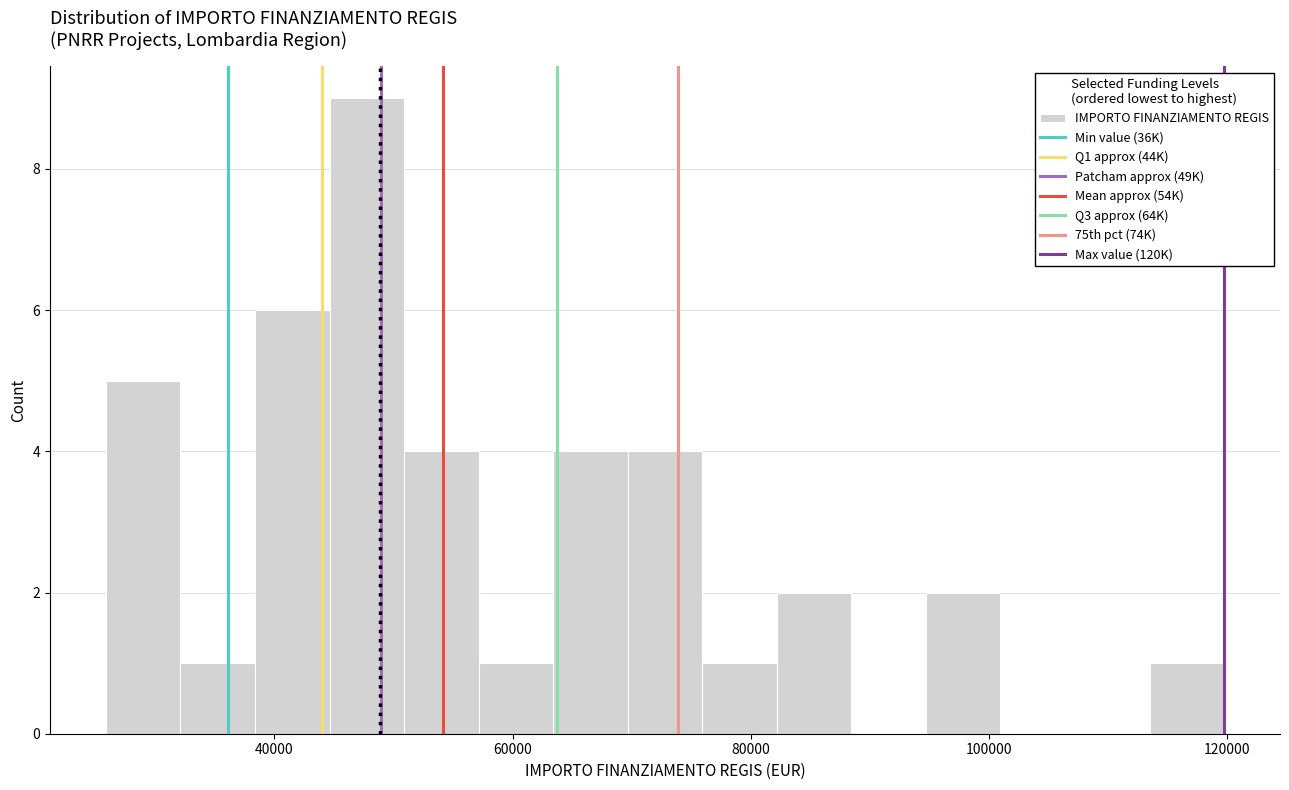

Around what value on the x-axis is the tallest bar? Give the approximate position of its centre, as read against the axis.

48000